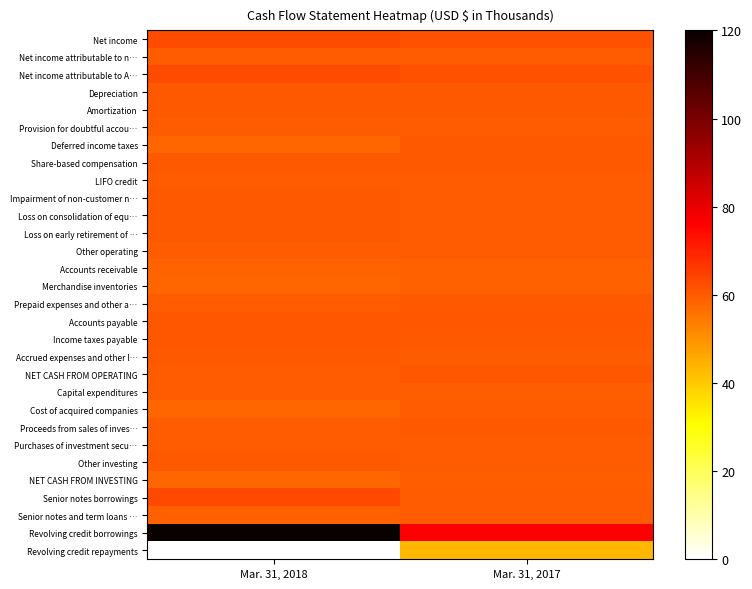

Rank the series by their maximum value, from lowest to highest.

Revolving credit repayments, Merchandise inventories, Accounts receivable, NET CASH FROM INVESTING, Capital expenditures, Senior notes and term loans …, Cost of acquired companies, LIFO credit, Purchases of investment secu…, Net income attributable to n…, Provision for doubtful accou…, Other operating, Other investing, Loss on early retirement of …, Prepaid expenses and other a…, Impairment of non-customer n…, Accrued expenses and other l…, Proceeds from sales of inves…, Loss on consolidation of equ…, Share-based compensation, Amortization, Depreciation, Deferred income taxes, Income taxes payable, NET CASH FROM OPERATING, Accounts payable, Net income, Net income attributable to A…, Senior notes borrowings, Revolving credit borrowings